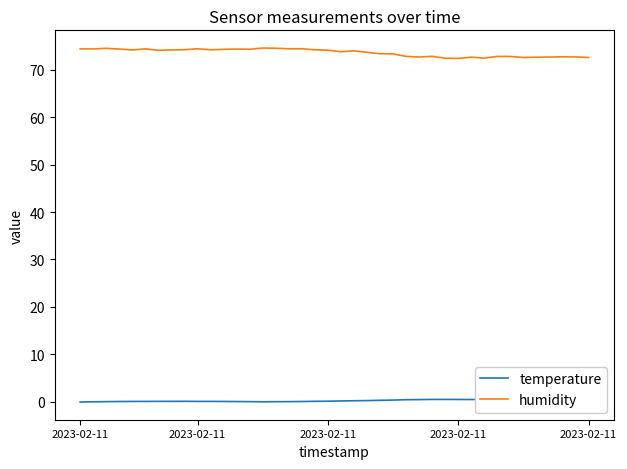

How many interior local peaks does the temperature series have?

2